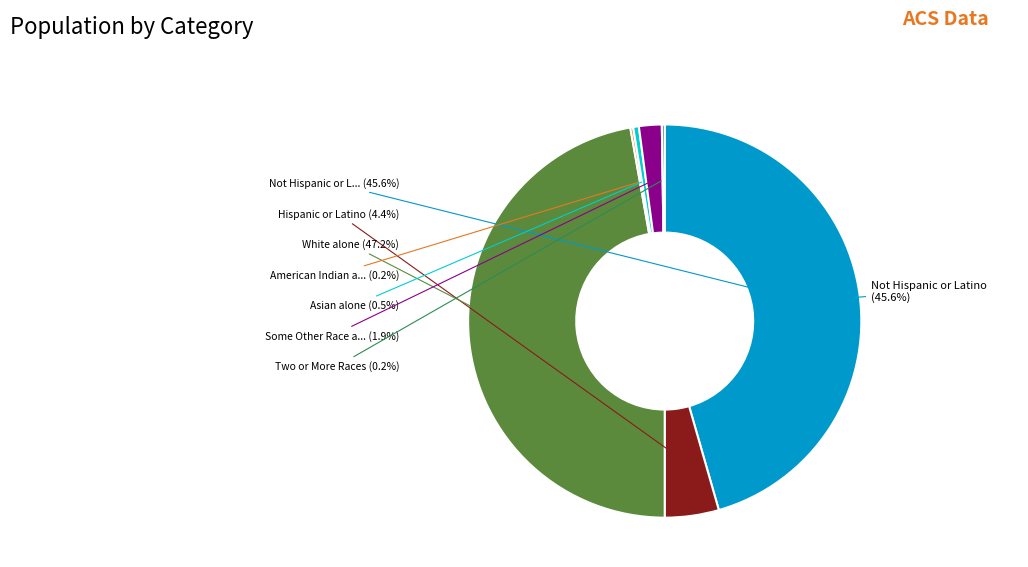

What is the largest slice in the pie chart?

White alone